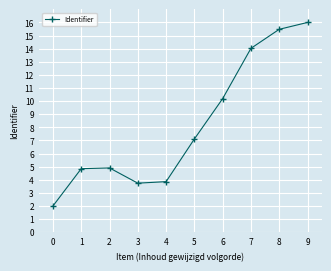

What is the value of the 5th point from the left?

3.9